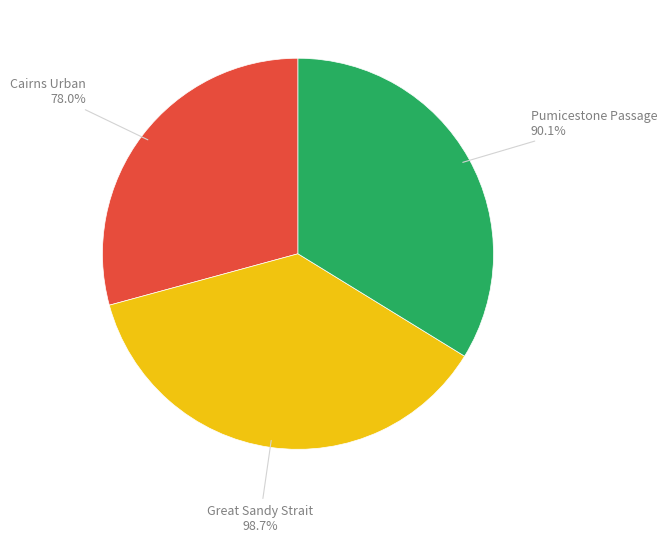

What percentage is the Great Sandy Strait slice, to the nearest percent?

37%